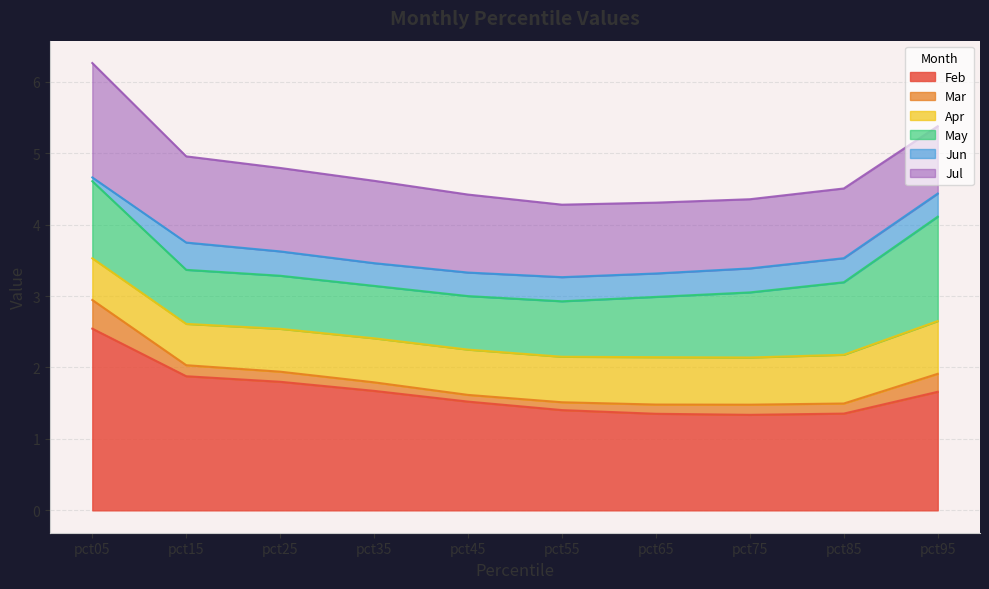

How many data points in Jul are less than 1?

4